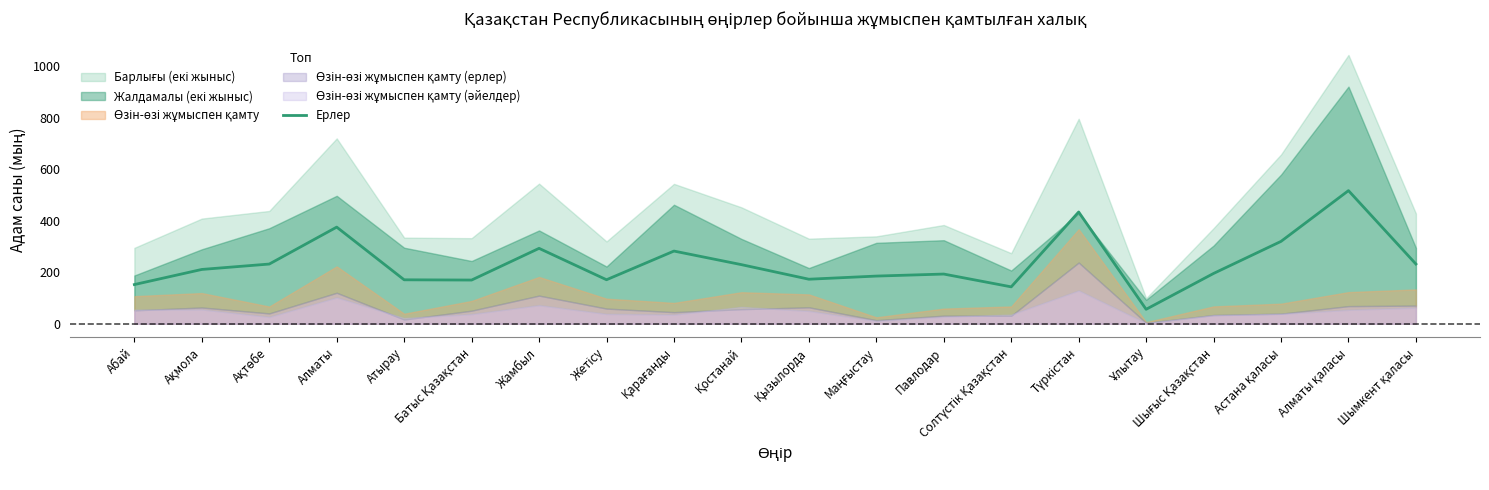

Rank the categories by value from lowest to highest.

Ұлытау, Солтүстік Қазақстан, Абай, Батыс Қазақстан, Атырау, Жетісу, Қызылорда, Маңғыстау, Павлодар, Шығыс Қазақстан, Ақмола, Қостанай, Ақтөбе, Шымкент қаласы, Қарағанды, Жамбыл, Астана қаласы, Алматы, Түркістан, Алматы қаласы